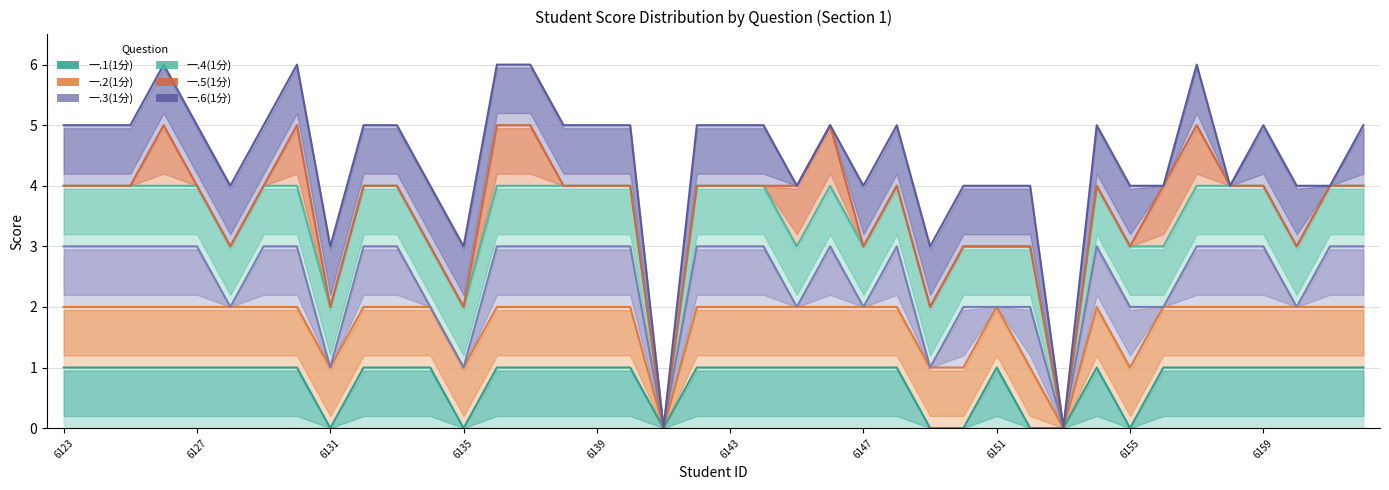

Count the 一.1(1分) values in the range 1 to 2.

32